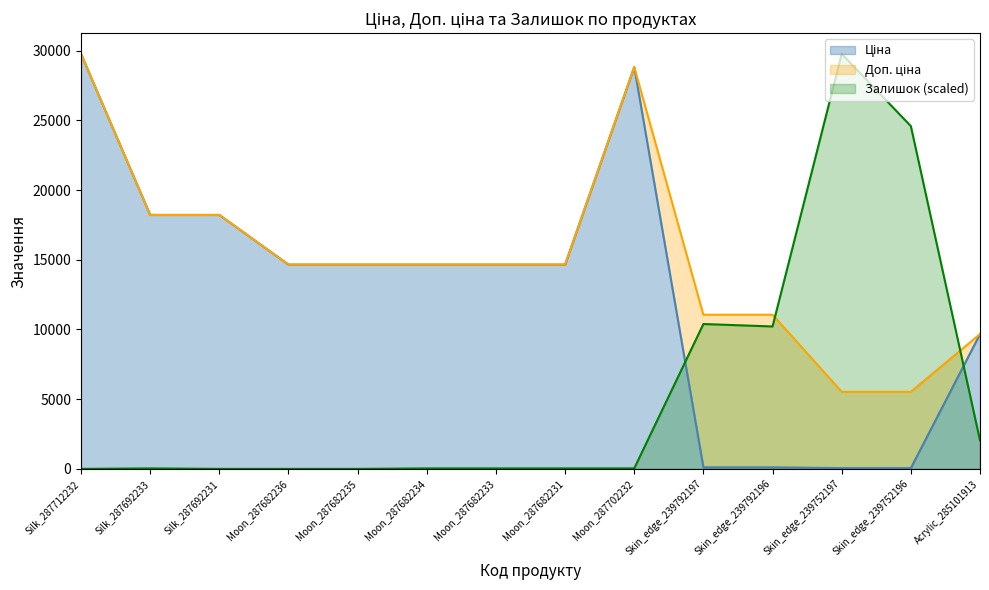

What is the sum of all Залишок values?

77168.5